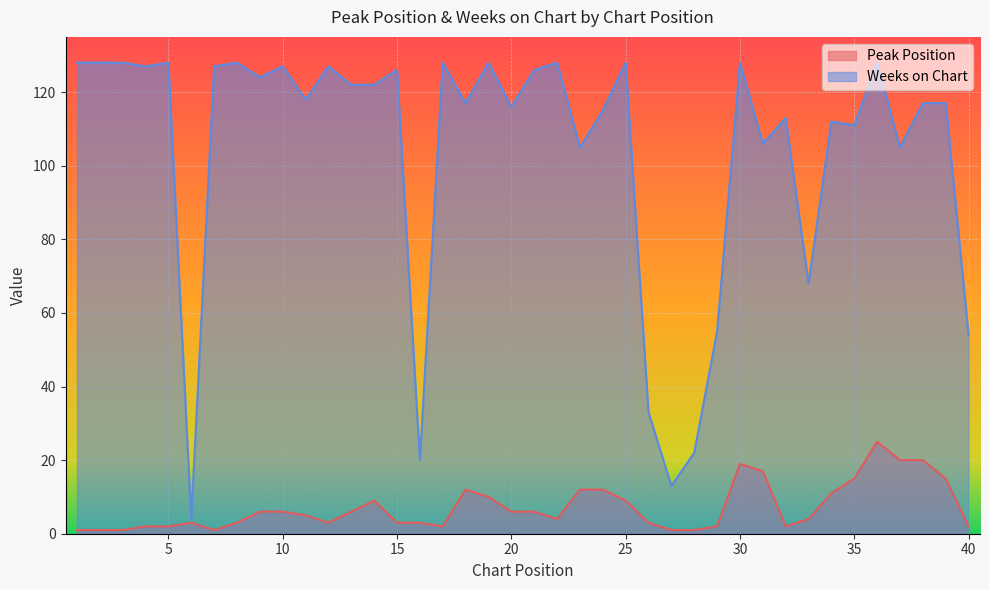

What is the sum of the Weeks on Chart values at 22 and 2?

256